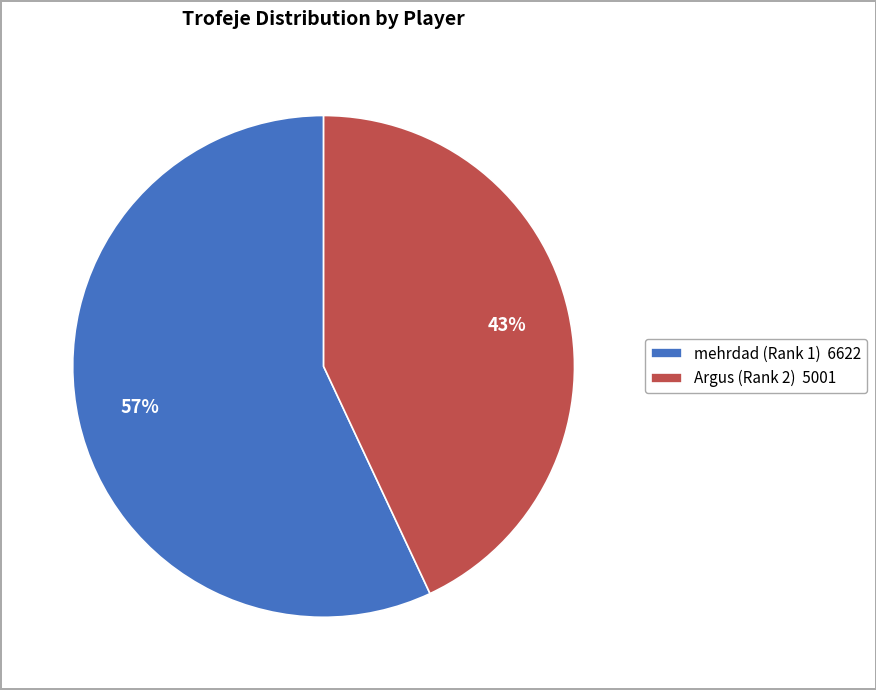

Between mehrdad (Rank 1) and Argus (Rank 2), which is larger?

mehrdad (Rank 1)